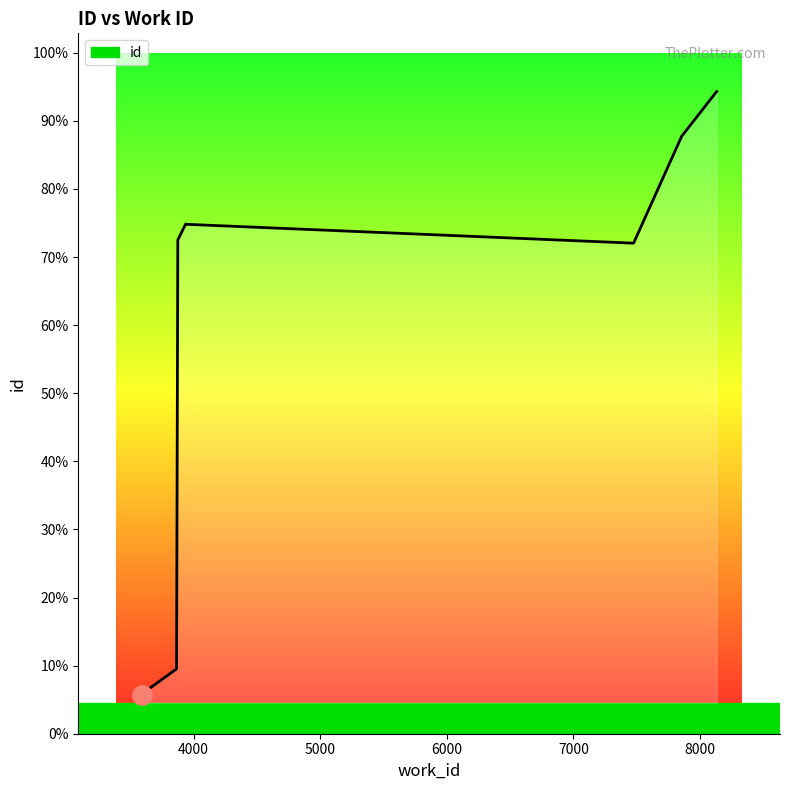

Count the number of categories in the chart.

9